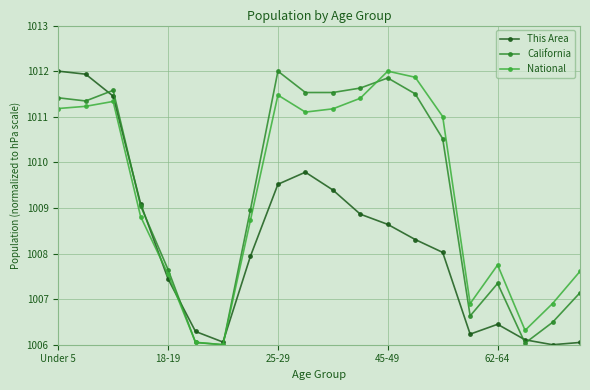

At how many categories does at least one series exceed 1007?

15